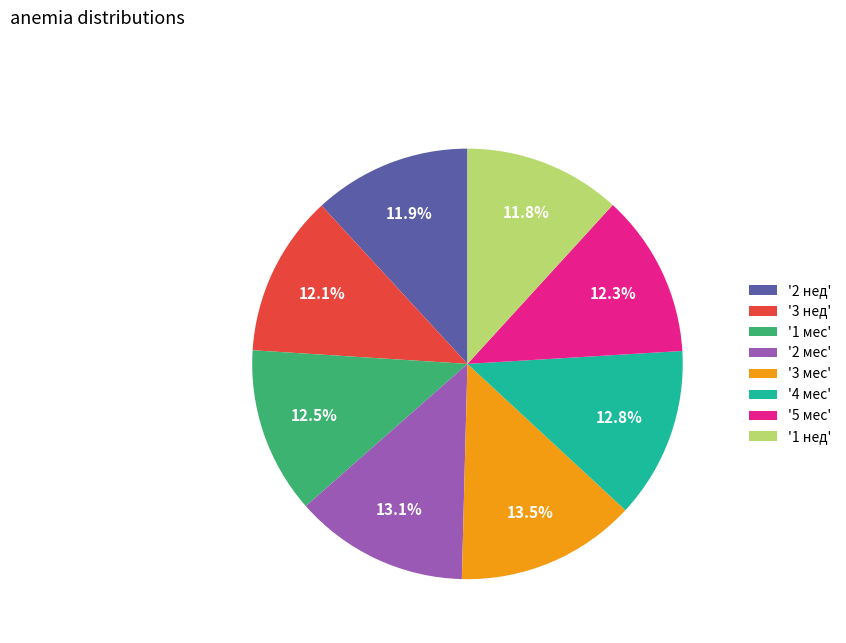

How many segments does this pie chart have?

8